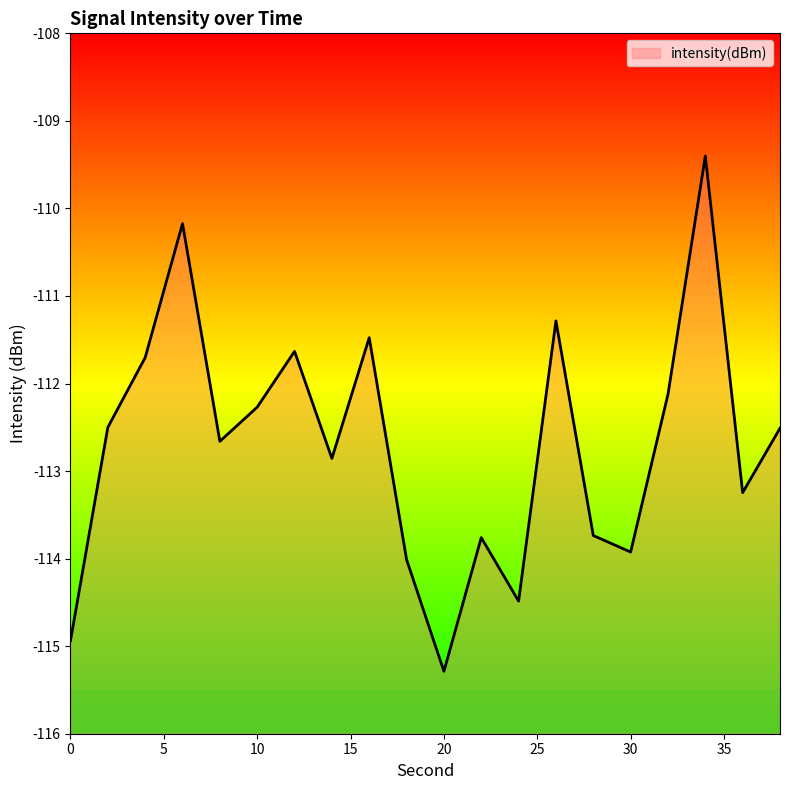

Which category has the highest value across all series?

34